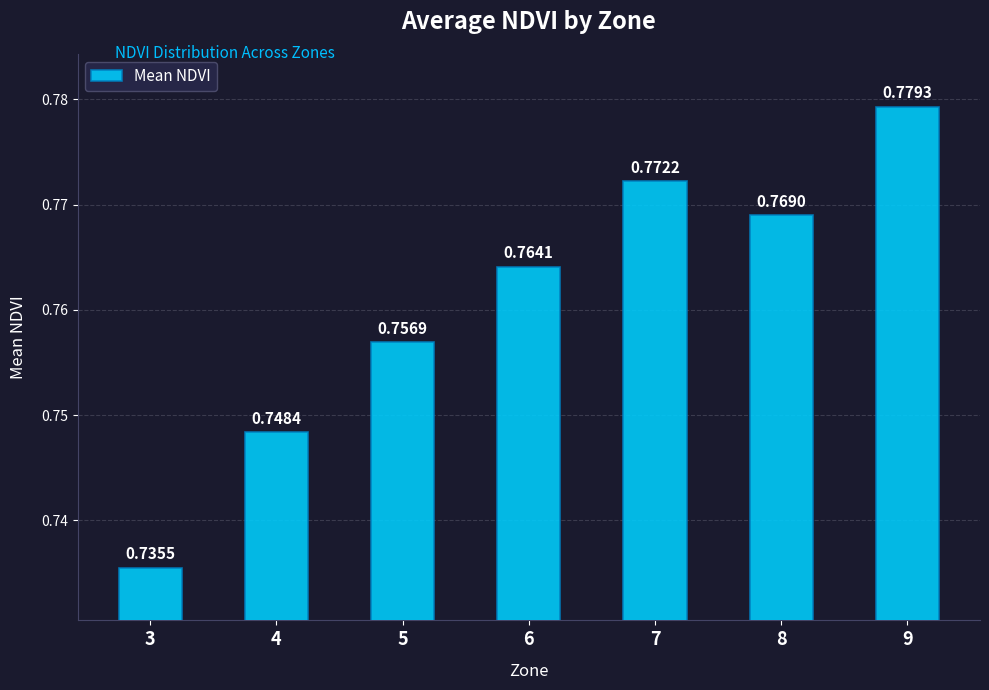

How many values are between 0 and 1?

7